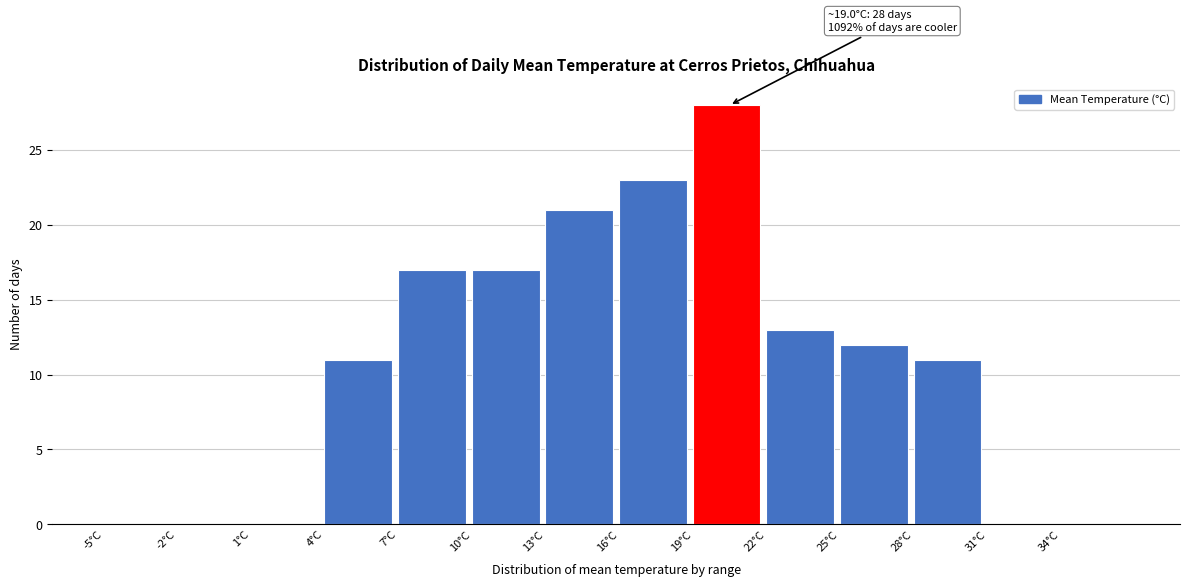

Over which range of the x-axis is the bar tallest?

19 to 22